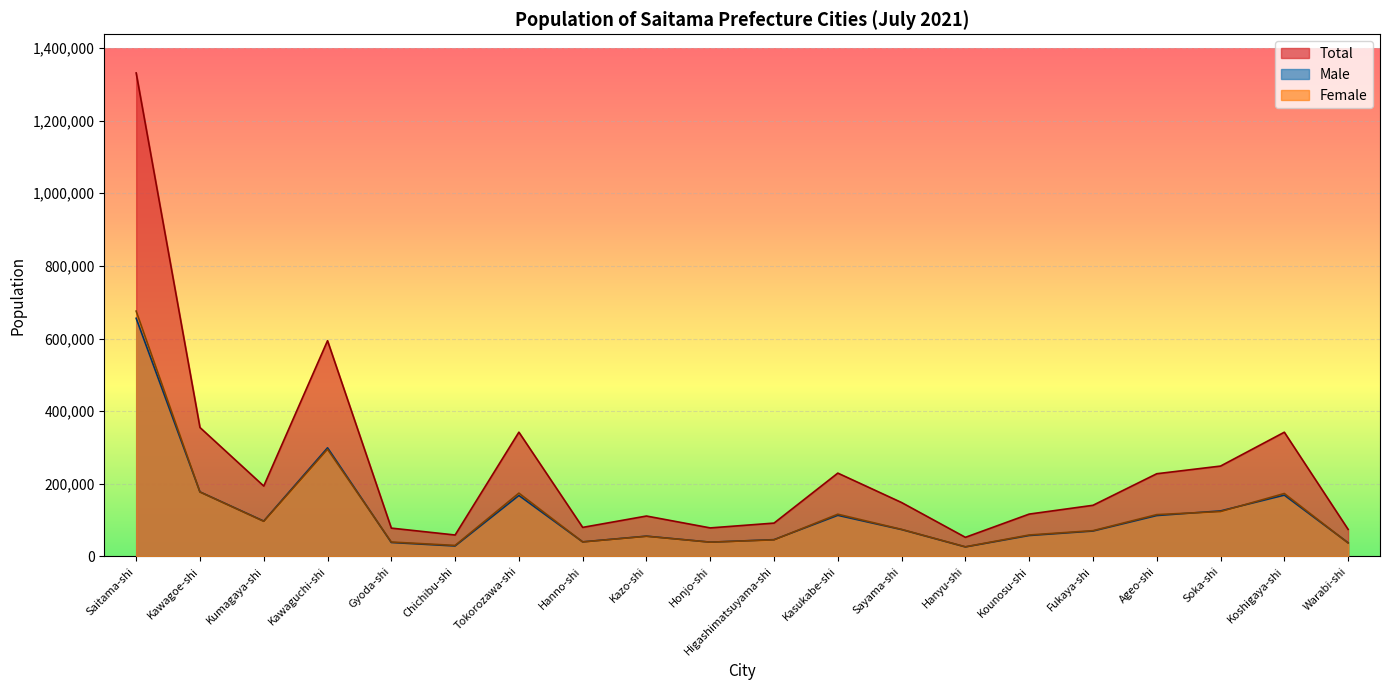

How many interior local peaks does the Total series have?

5